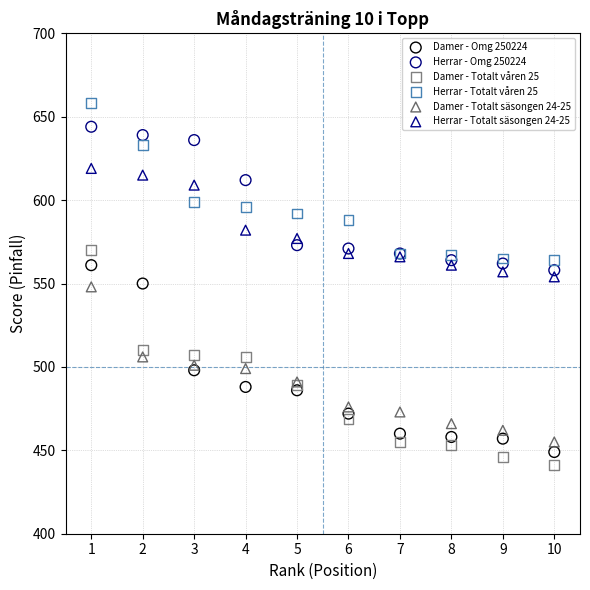

Which series has the largest Y range (max minus min)?

Damer - Totalt våren 25